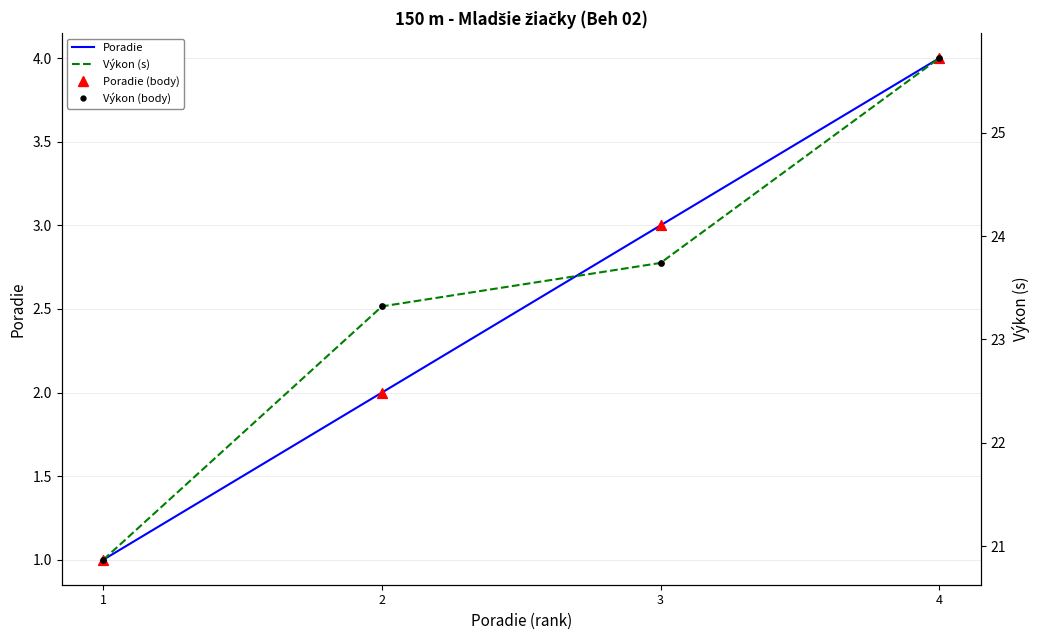

What are all the series names shown in the legend?

Poradie, Poradie (body), Výkon (s), Výkon (body)